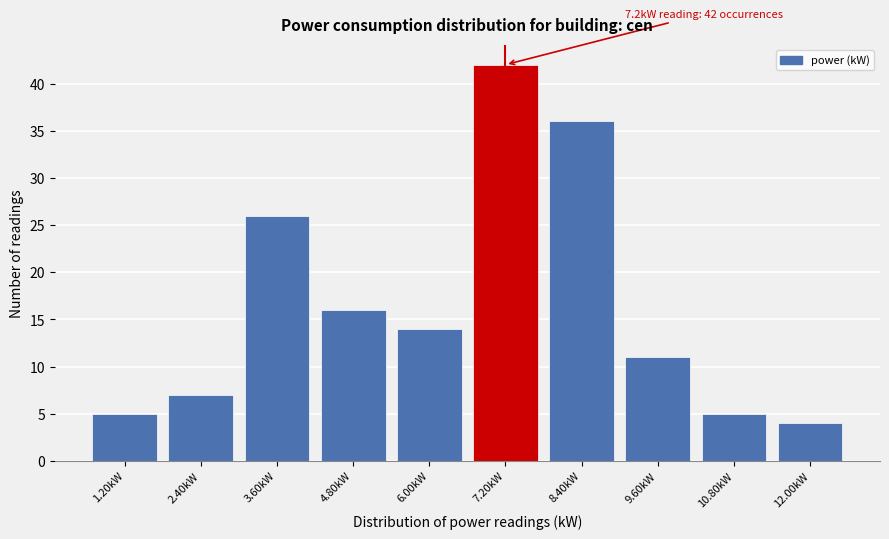

Over which range of the x-axis is the bar tallest?

6.6 to 7.8